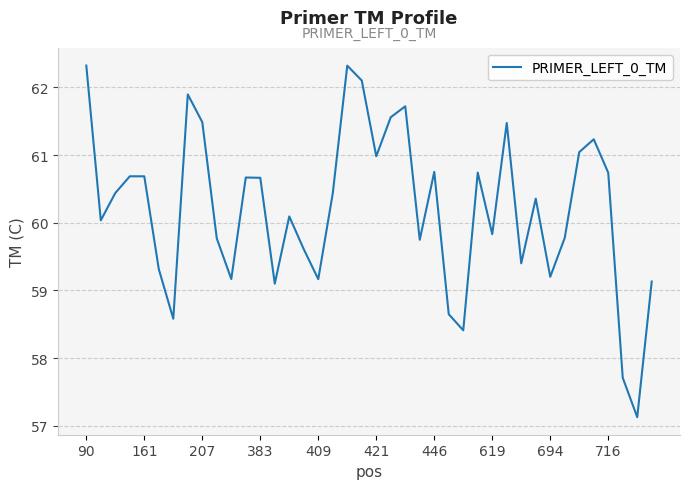

What is the difference between the maximum and minimum values?

5.2